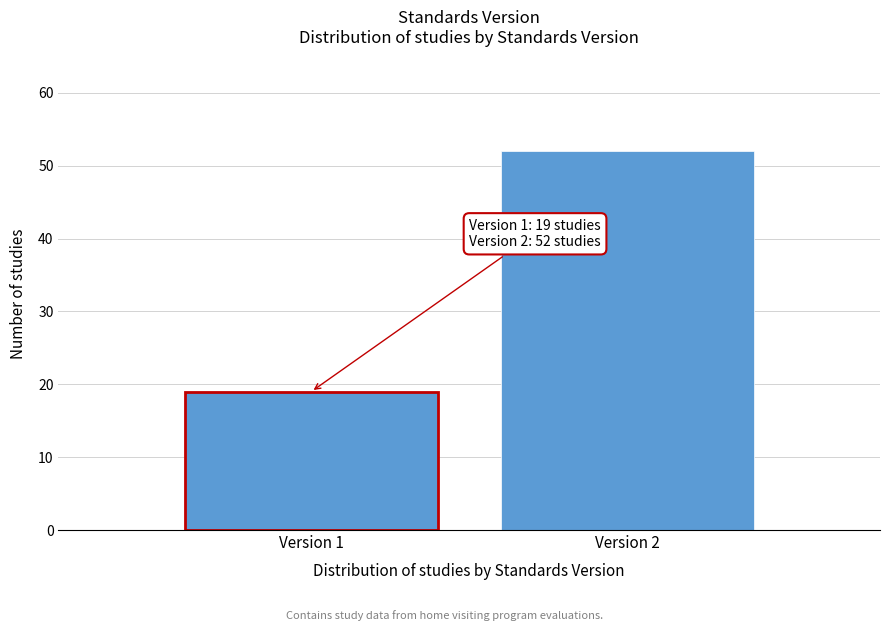

Reading left to right, extract all data points from this chart.

Version 1=19	Version 2=52